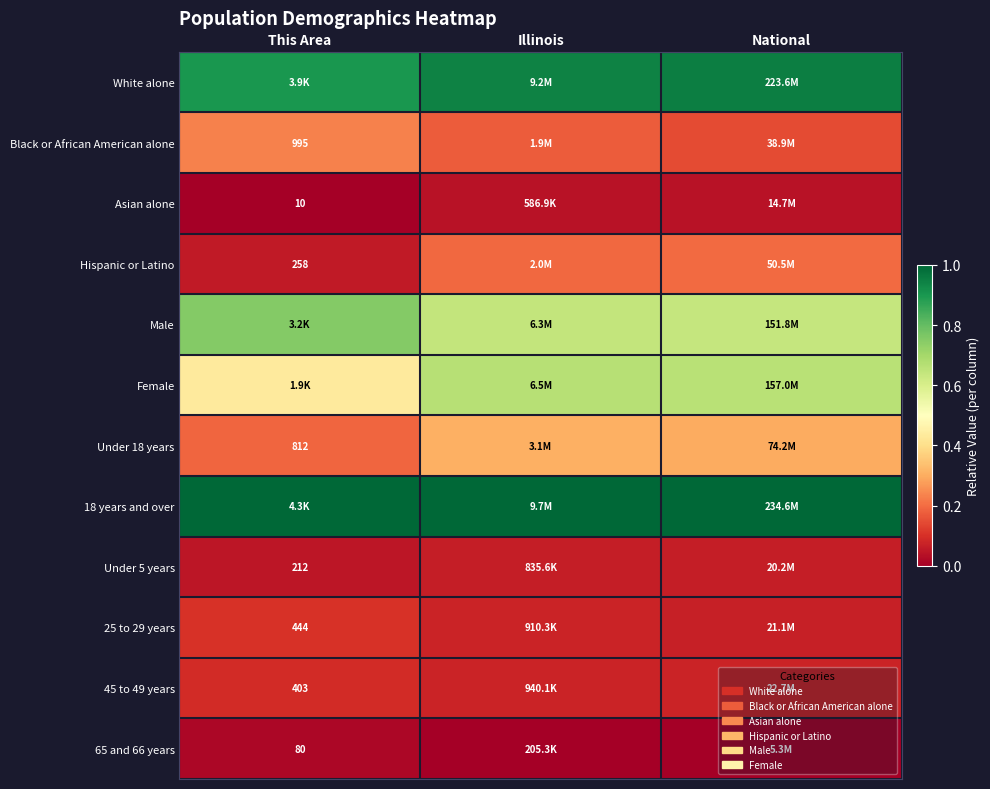

What is the difference between the highest and lowest values at Illinois?

1.0